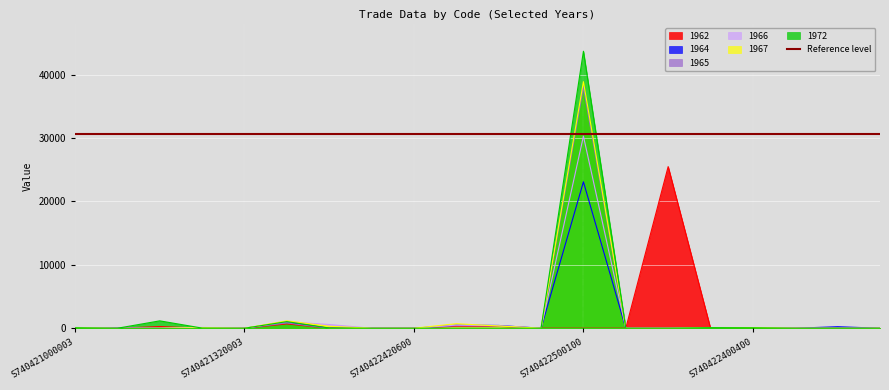

Rank the series at S740421230100 from highest to lowest value.

1972, 1962, 1964, 1965, 1966, 1967